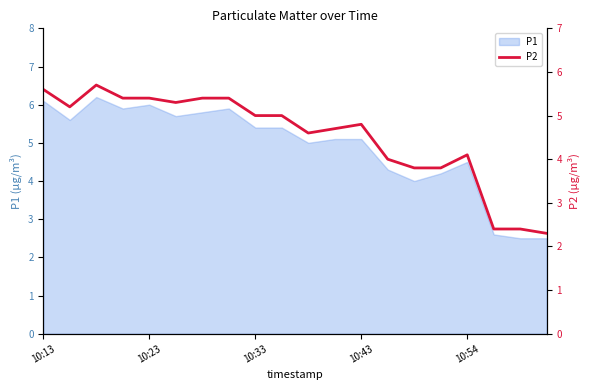

What is the minimum value shown in the chart?

2.3